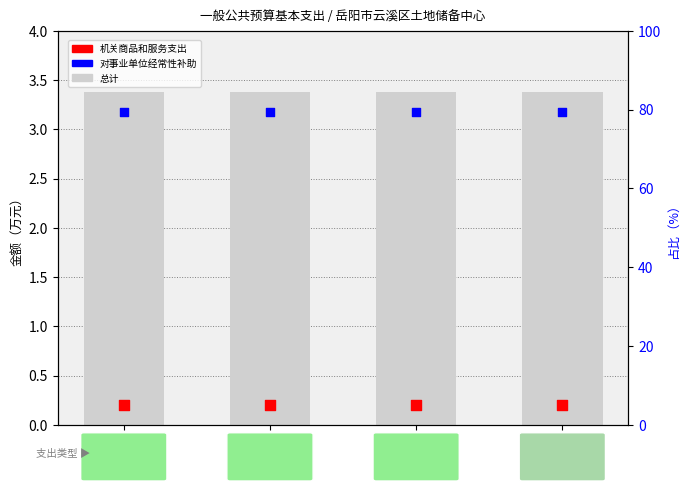

Is the value of 对事业单位经常性补助 at 行政运行 greater than the value of 机关商品和服务支出 at 行政运行?

Yes